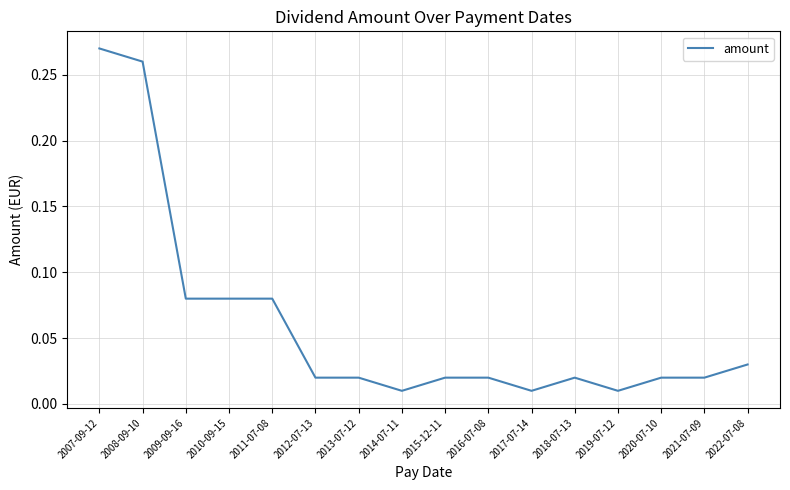

Which label corresponds to the largest value in the chart?

2007-09-12